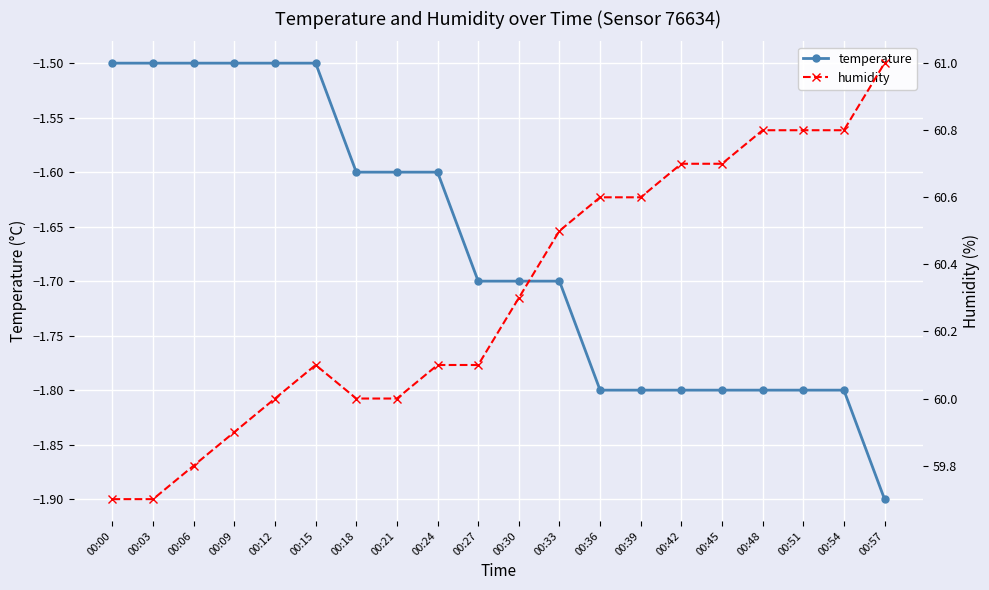

Rank the categories by temperature value from highest to lowest.

00:00, 00:03, 00:06, 00:09, 00:12, 00:15, 00:18, 00:21, 00:24, 00:27, 00:30, 00:33, 00:36, 00:39, 00:42, 00:45, 00:48, 00:51, 00:54, 00:57